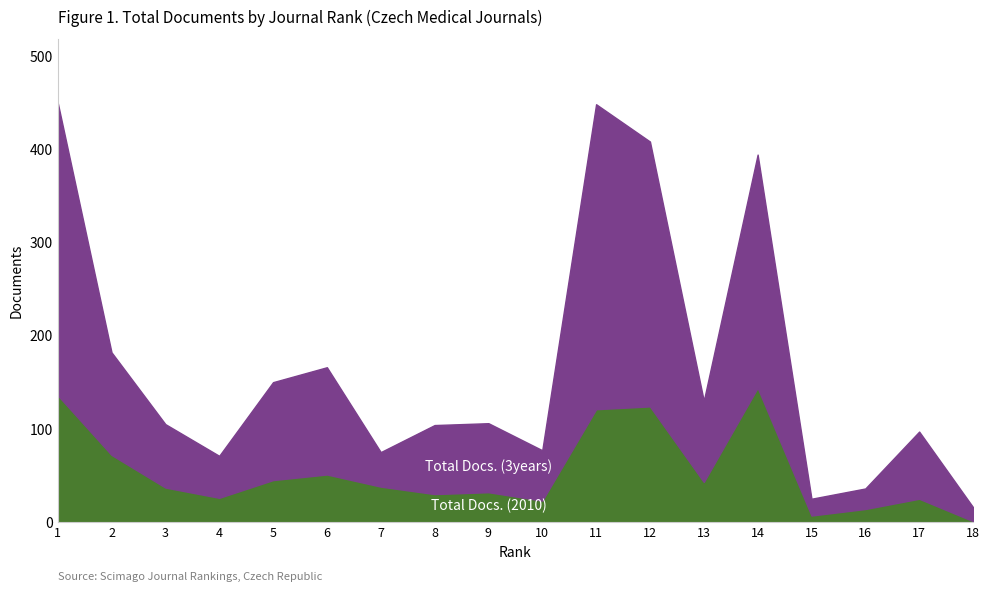

At which category is the sum across all series the highest?

1